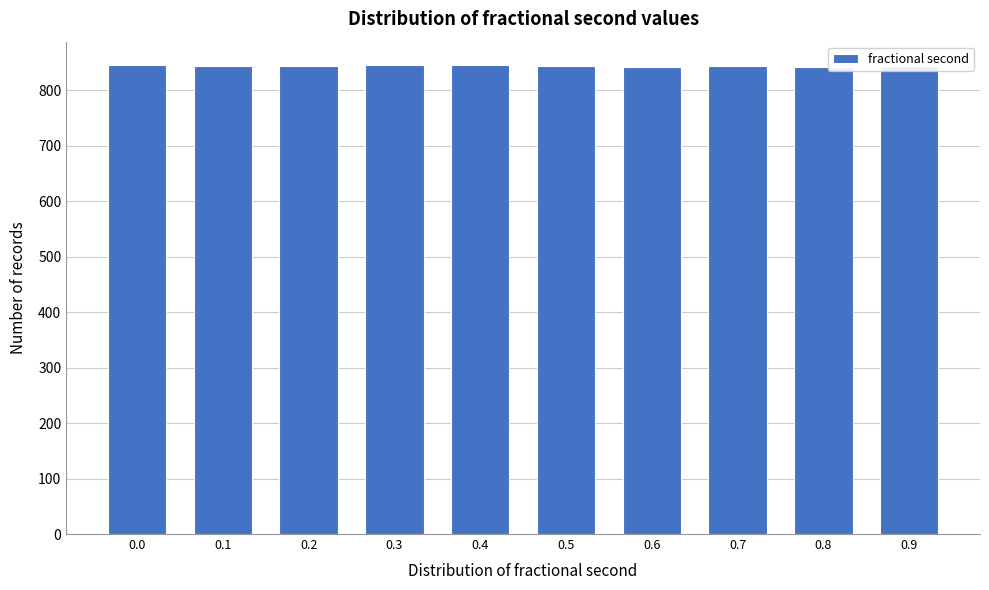

The value at 0.5 is 843. True or false?

True